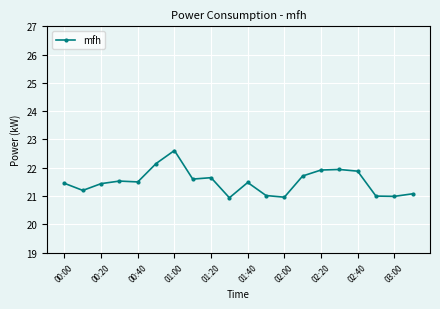

What is the sum of all values?

430.1